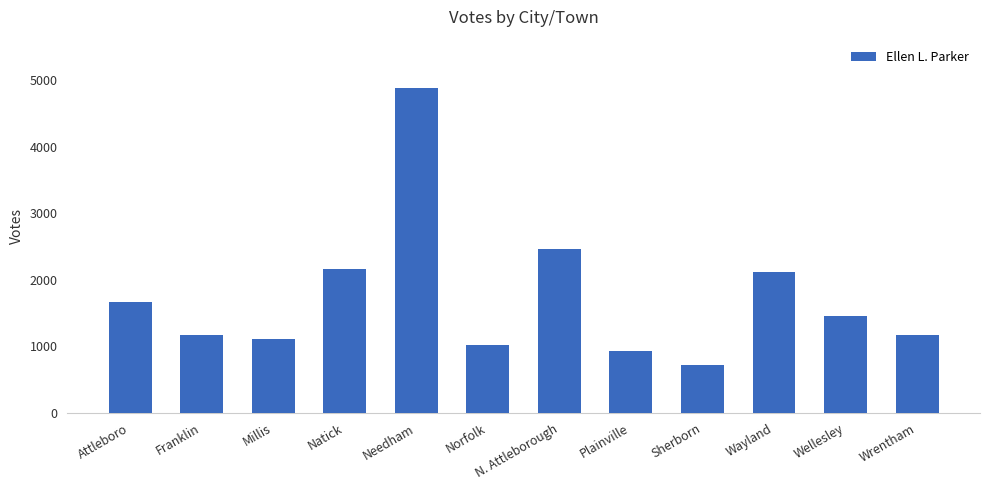

Reading left to right, what are all the values shown in this chart?

1666	1167	1112	2164	4881	1026	2458	937	716	2125	1462	1167